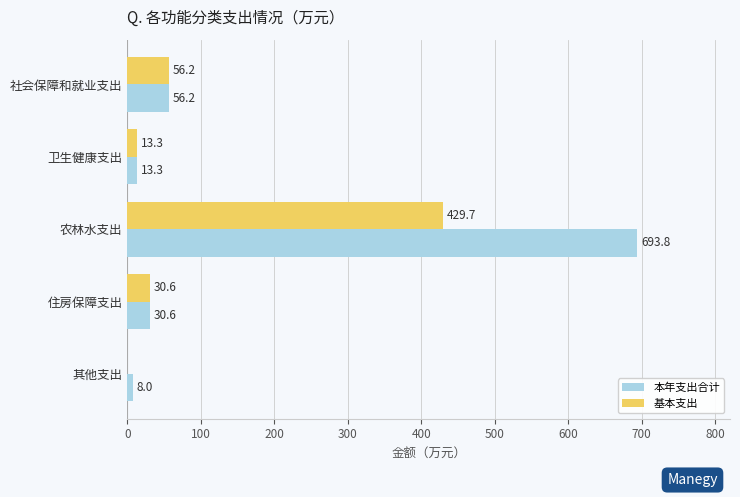

What value does the 本年支出合计 series have at 其他支出?

8.0